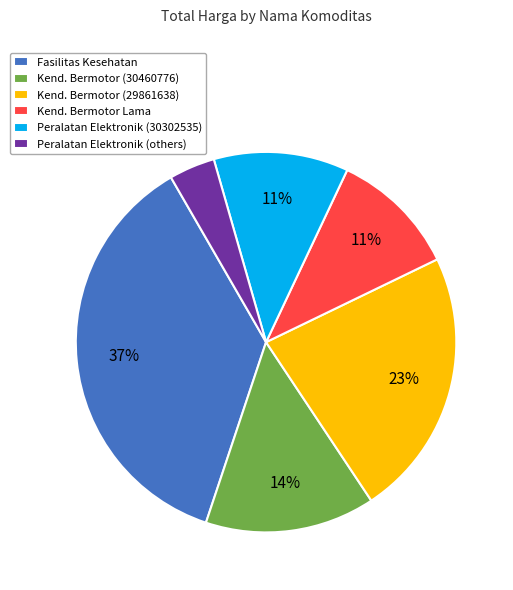

Which has a higher value, Kend. Bermotor Lama or Fasilitas Kesehatan?

Fasilitas Kesehatan